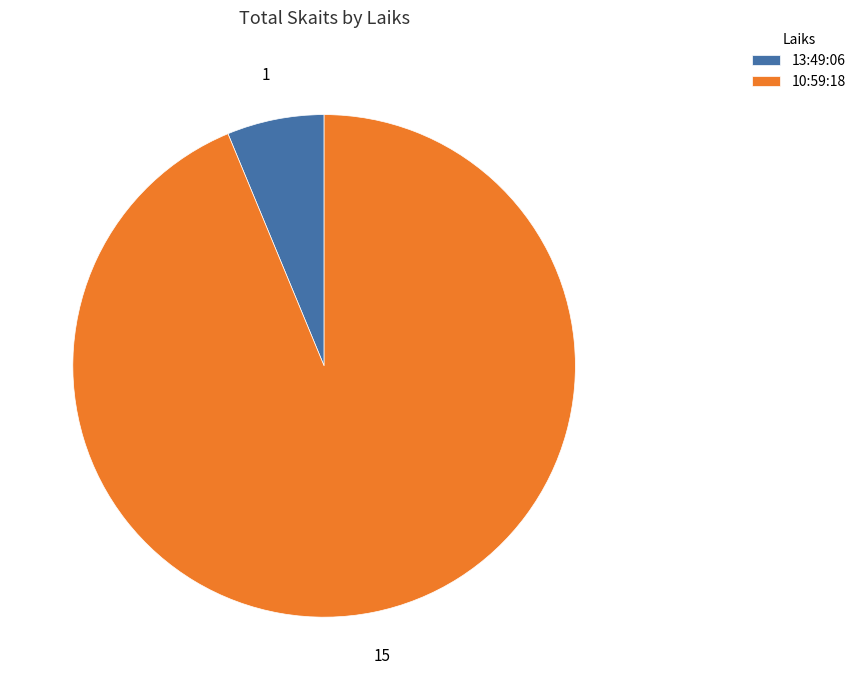

Count the number of slices in the pie.

2